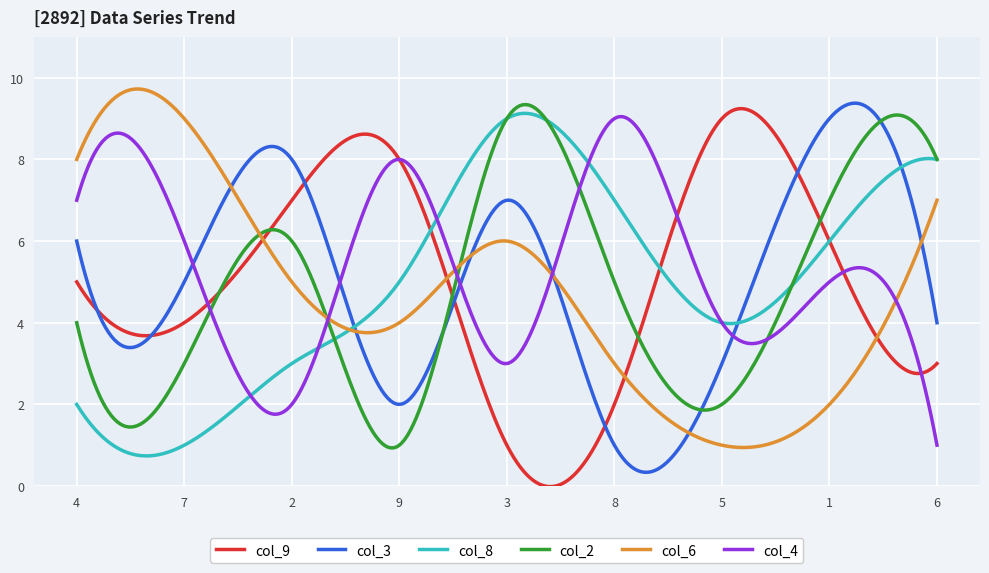

What are all the series names shown in the legend?

col_9, col_3, col_8, col_2, col_6, col_4